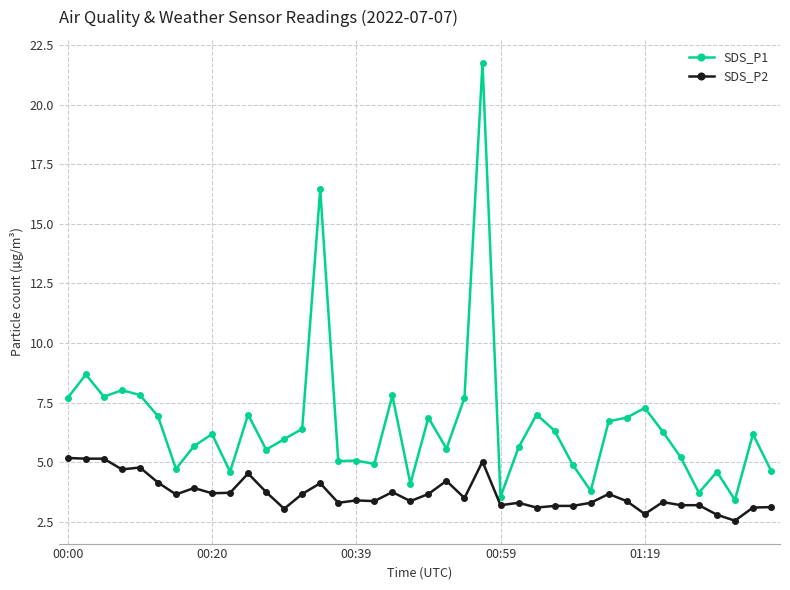

Count the number of categories in the chart.

40